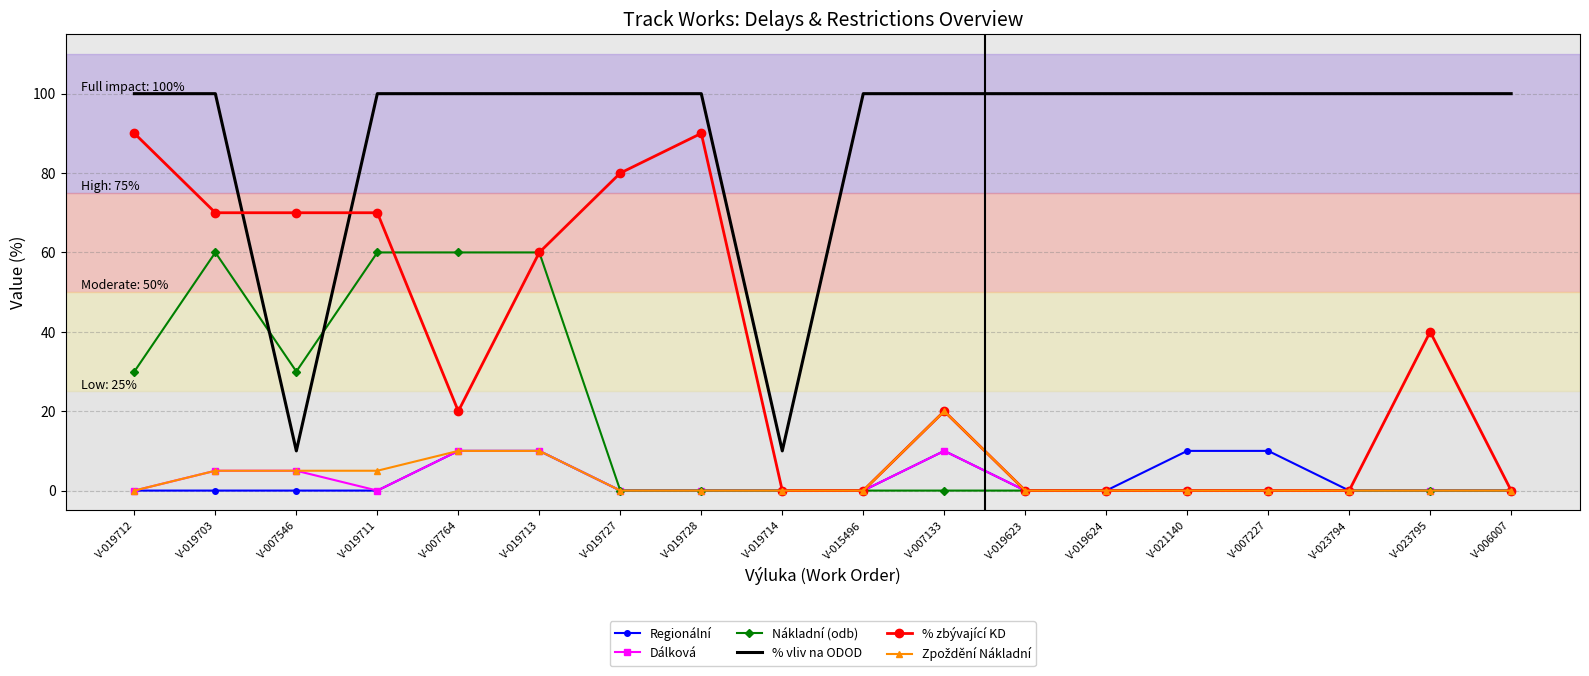

The Dálková series shows 6 at V-015496. True or false?

False